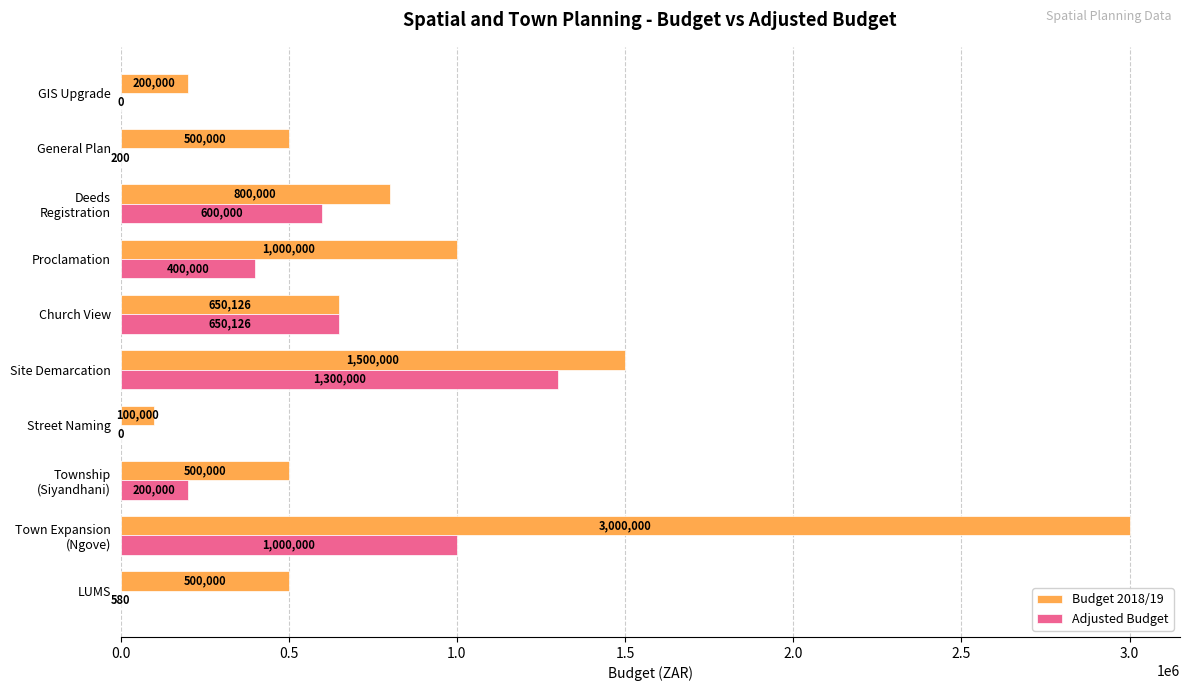

Which series has the widest spread of values?

Budget 2018/19